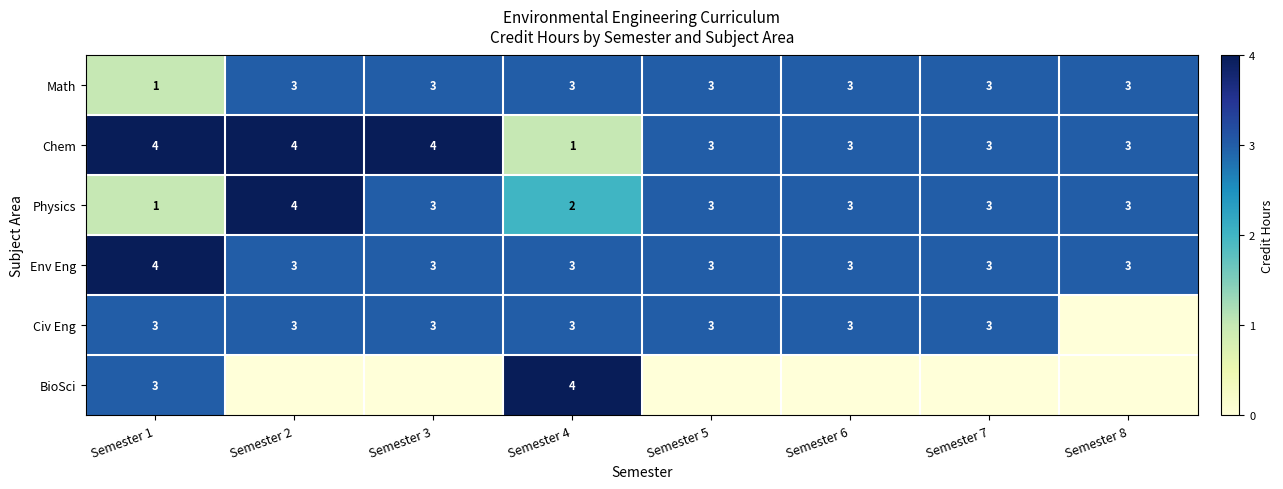

Is it true that Physics equals 3 at Semester 7?

True